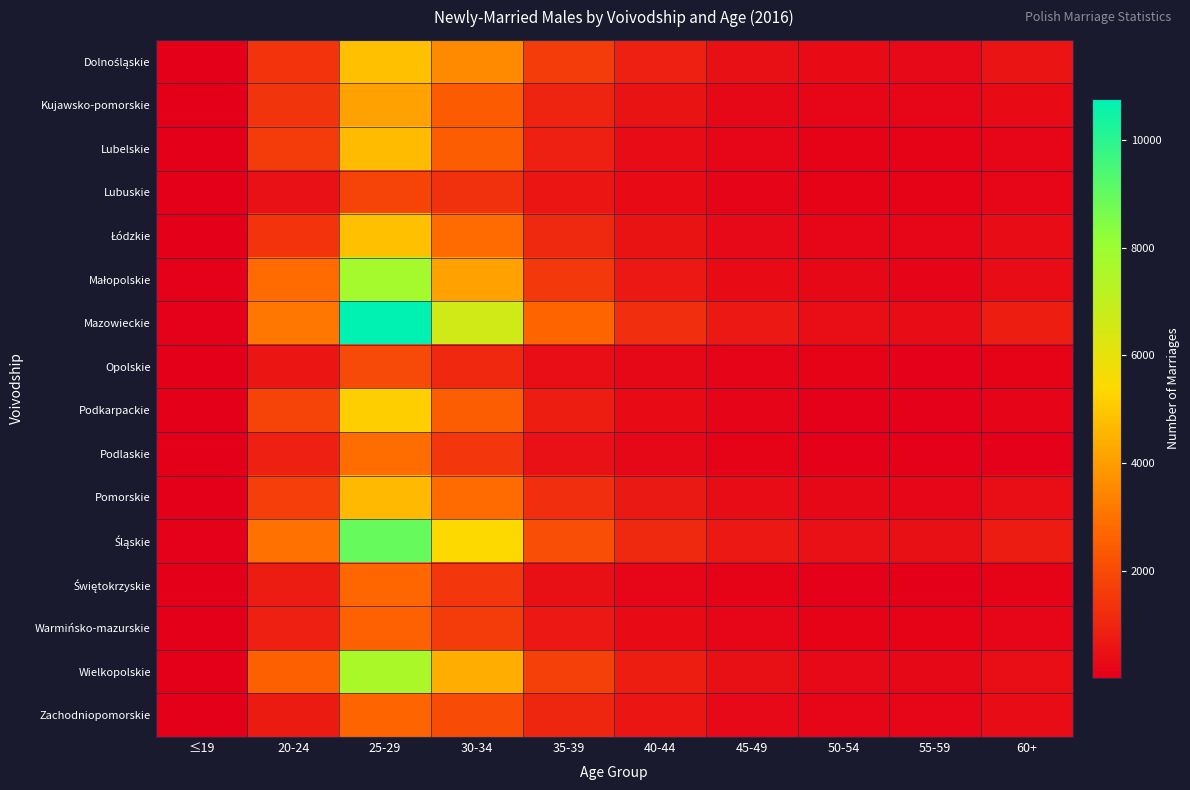

What is the difference between the highest and lowest values at 35-39?

2257